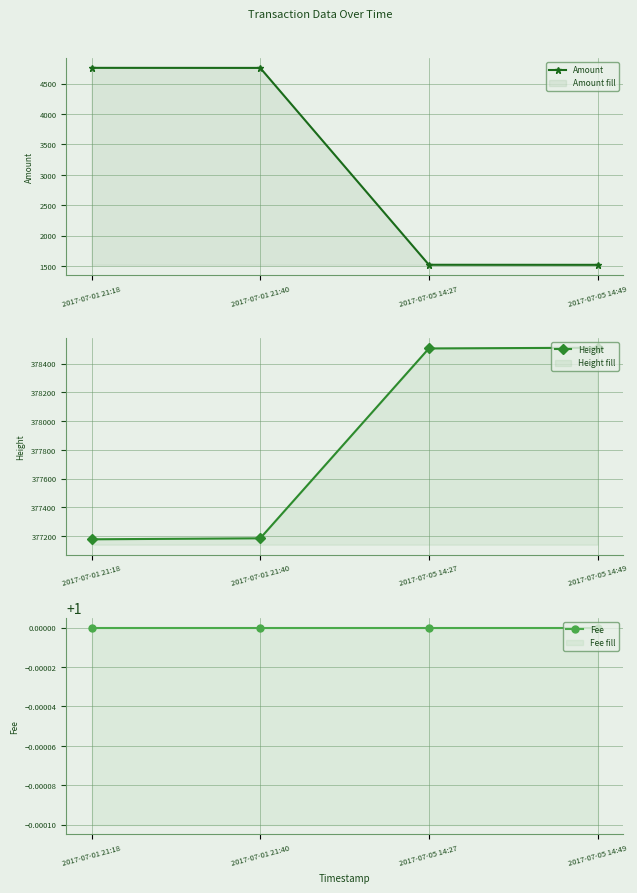

How many lines are shown in the chart?

3